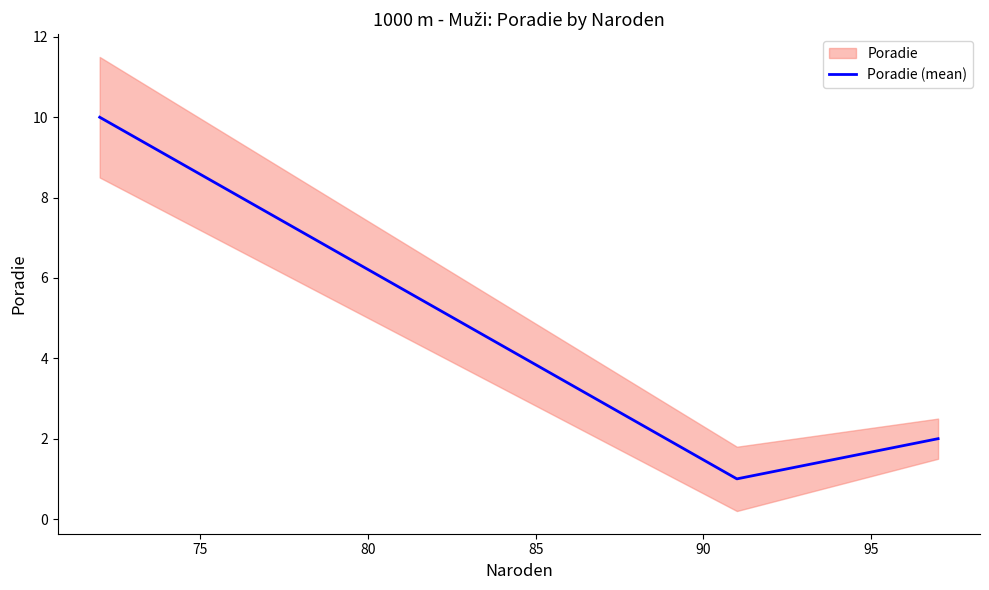

What is the maximum value for Poradie (mean)?

10